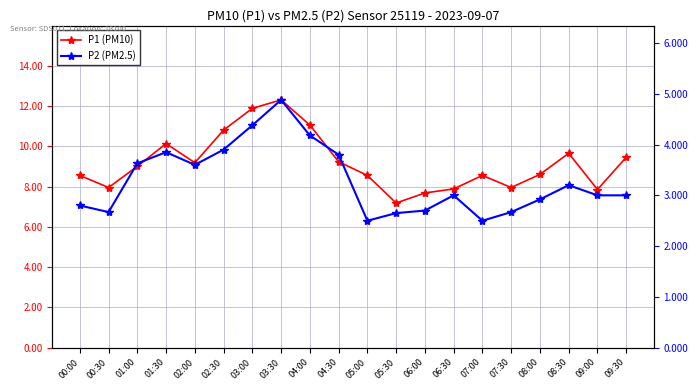

How many lines are shown in the chart?

2